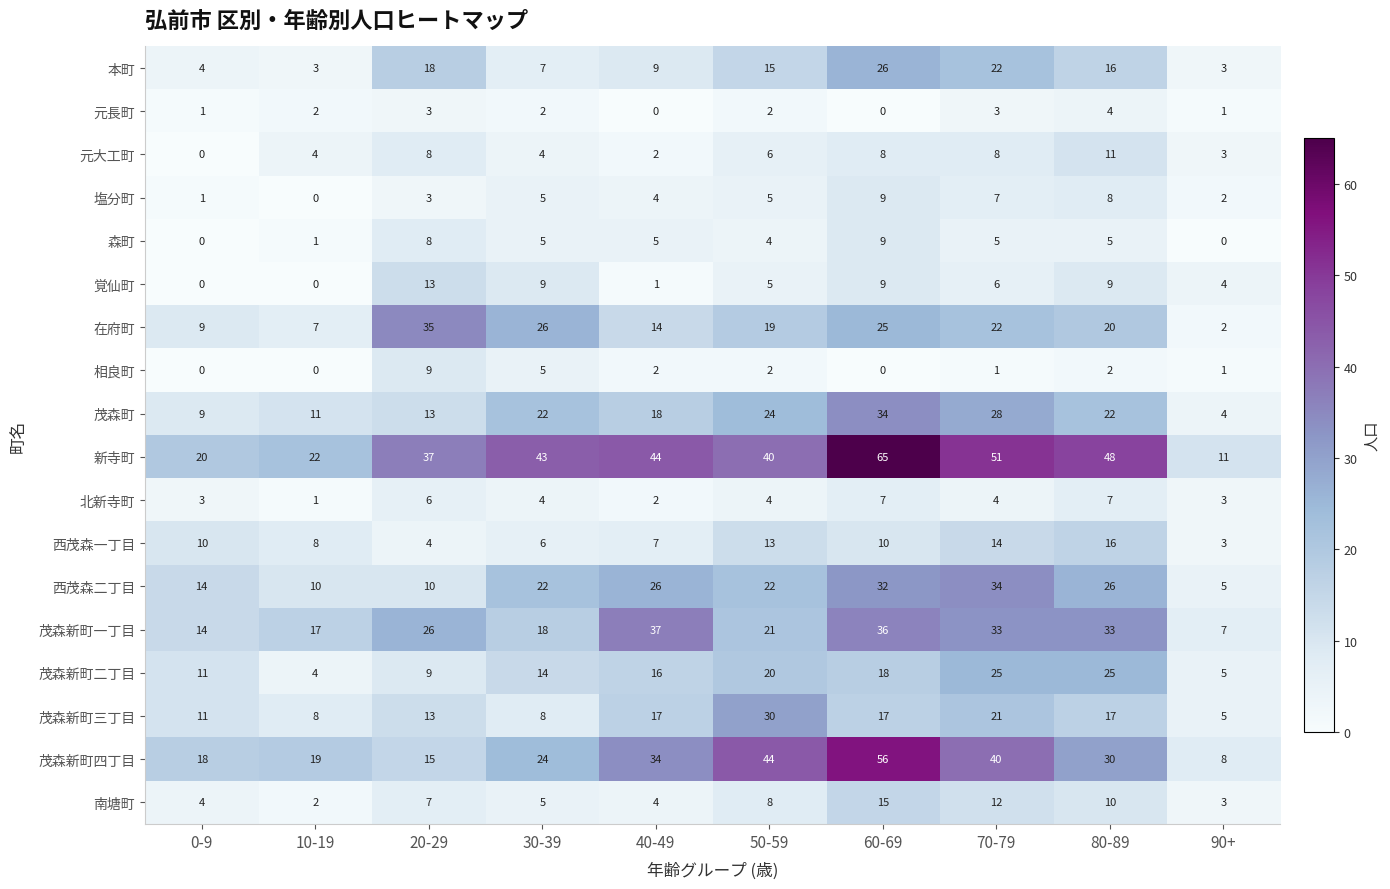

What is the spread (max minus min) of values at 20-29?

34